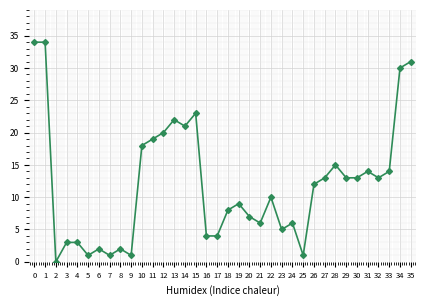

What is the difference between the maximum and minimum values?

34